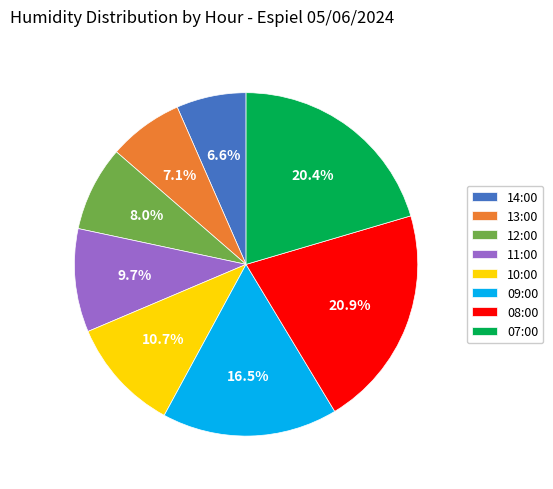

The 12:00 slice represents 8% of the pie. True or false?

True